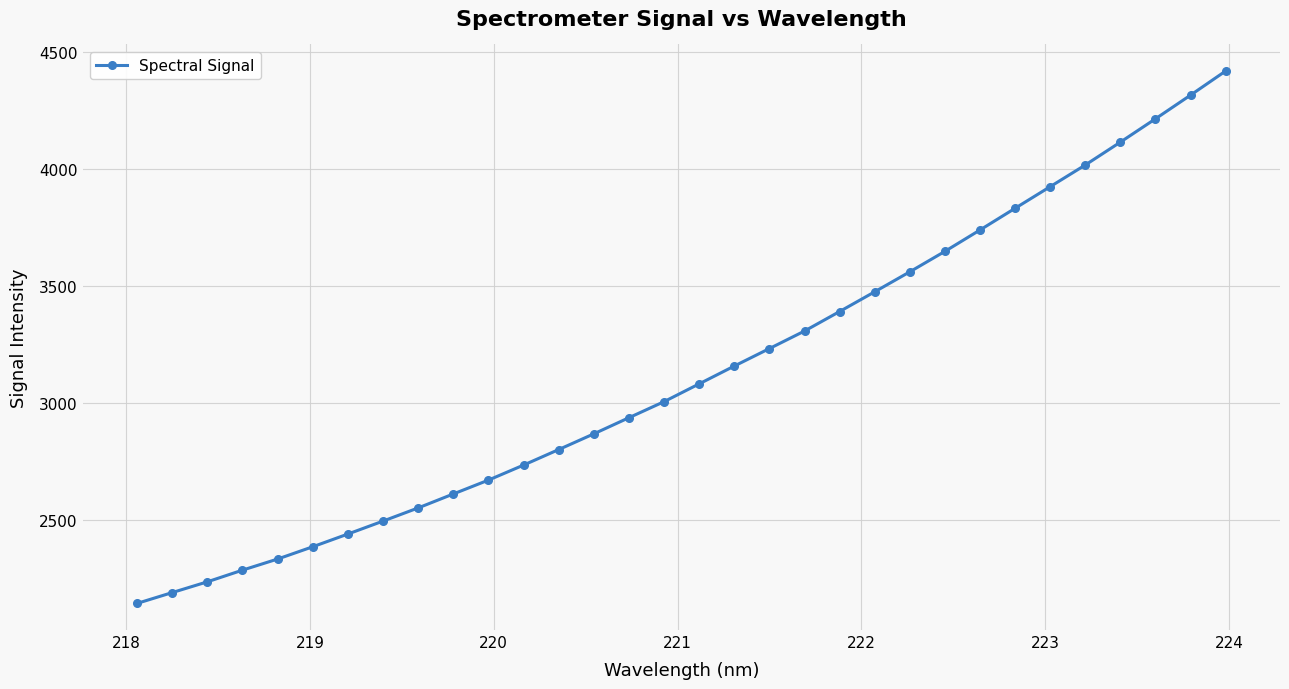

What is the value of the 10th point from the left?

2610.9